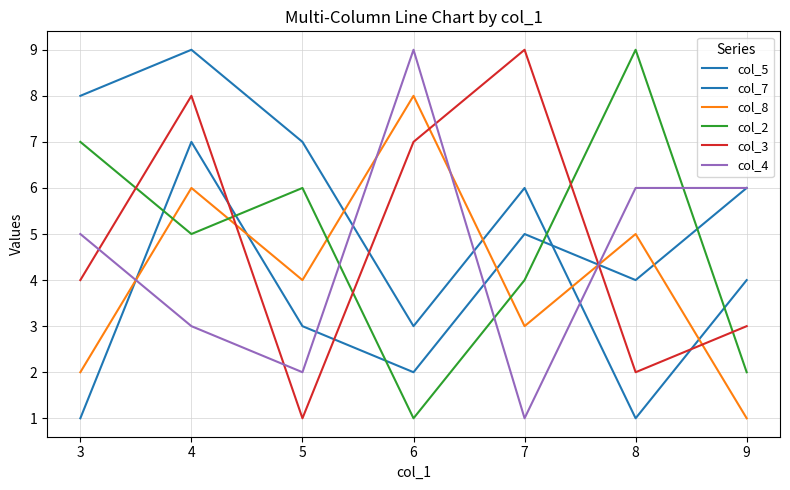

The col_8 series shows 9 at 7. True or false?

False